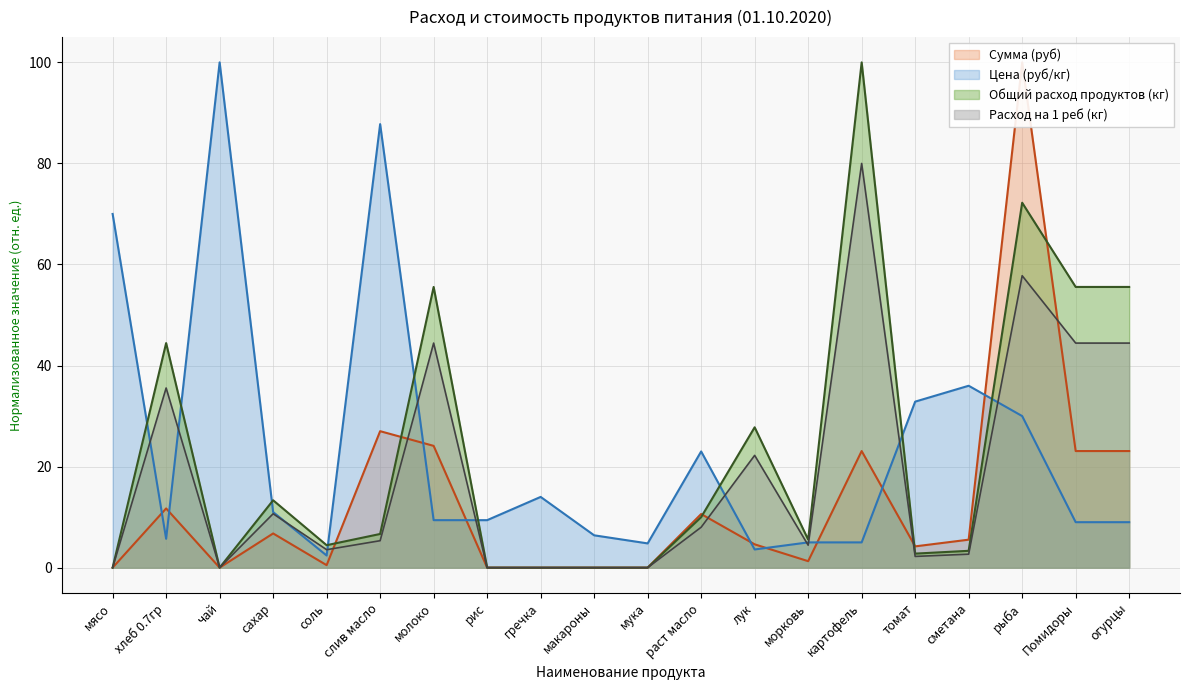

Where is the first local minimum for Цена (руб/кг)?

хлеб 0.7гр